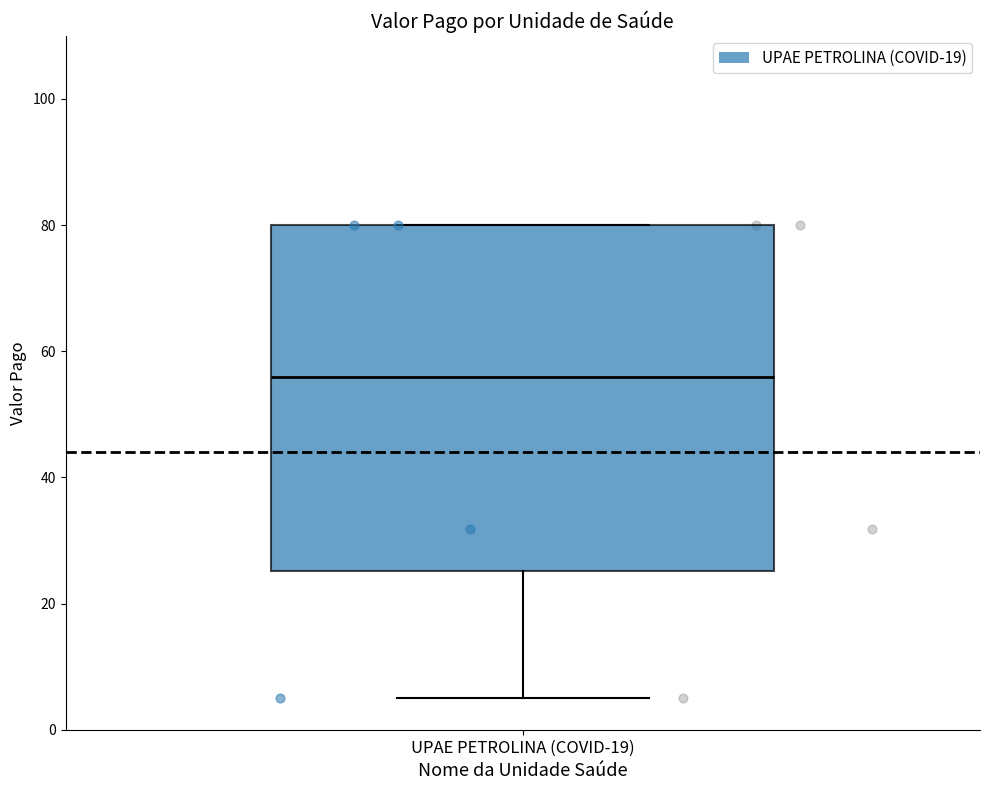

Transcribe this box plot: give where the median line is, the range the box spans, and where the two whiskers end, as read against the y-axis. The values are not printed on the chart, so give them approximately, as read against the axis.

median 56, box 26 to 80, whiskers 6 to 80